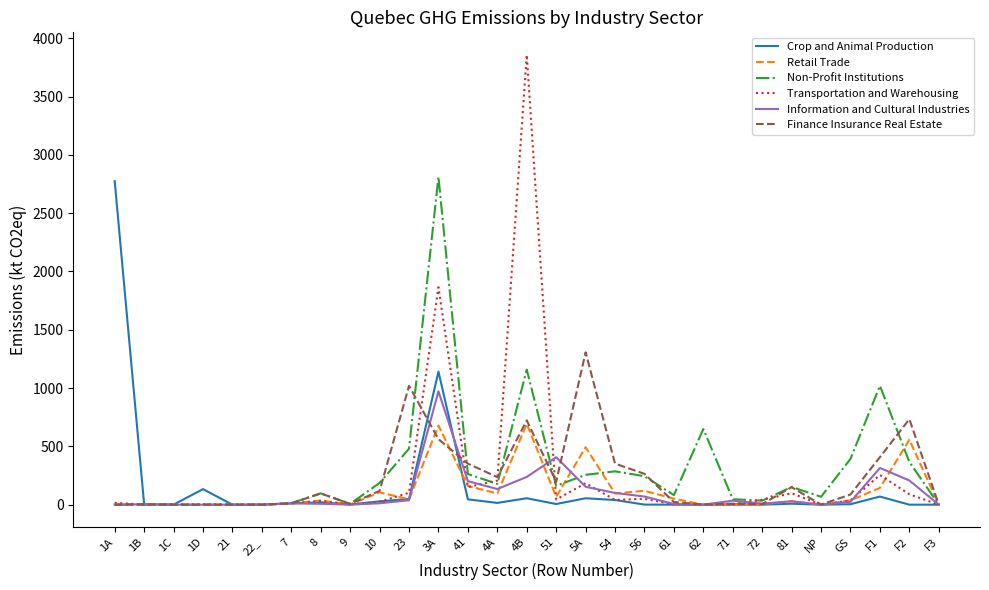

At how many categories does at least one series exceed 3138?

1